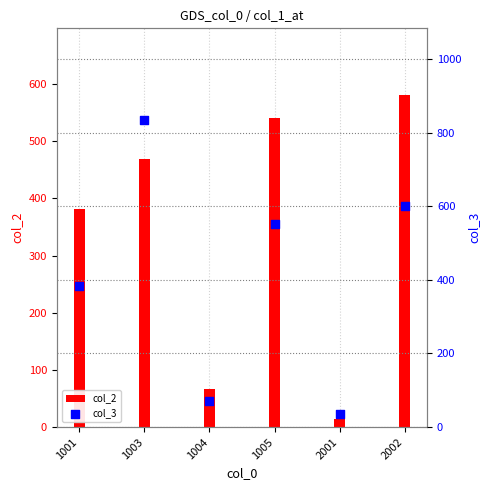

What are all the series names shown in the legend?

col_2, col_3